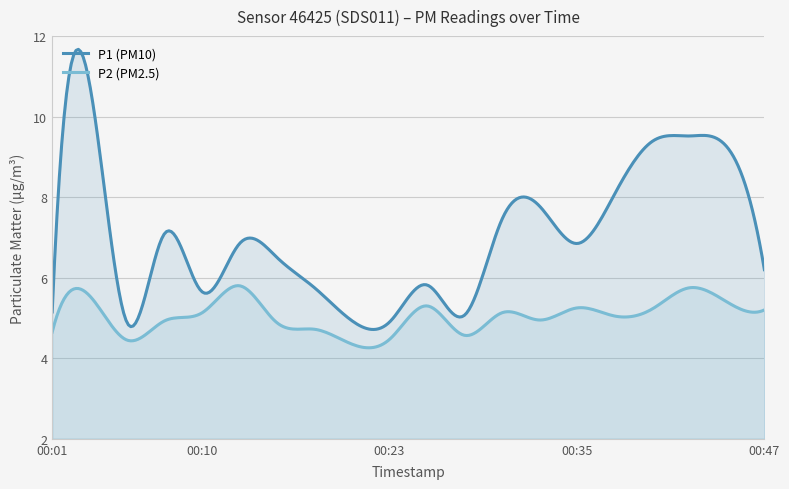

Between 00:03 and 00:32, which is larger?

00:03